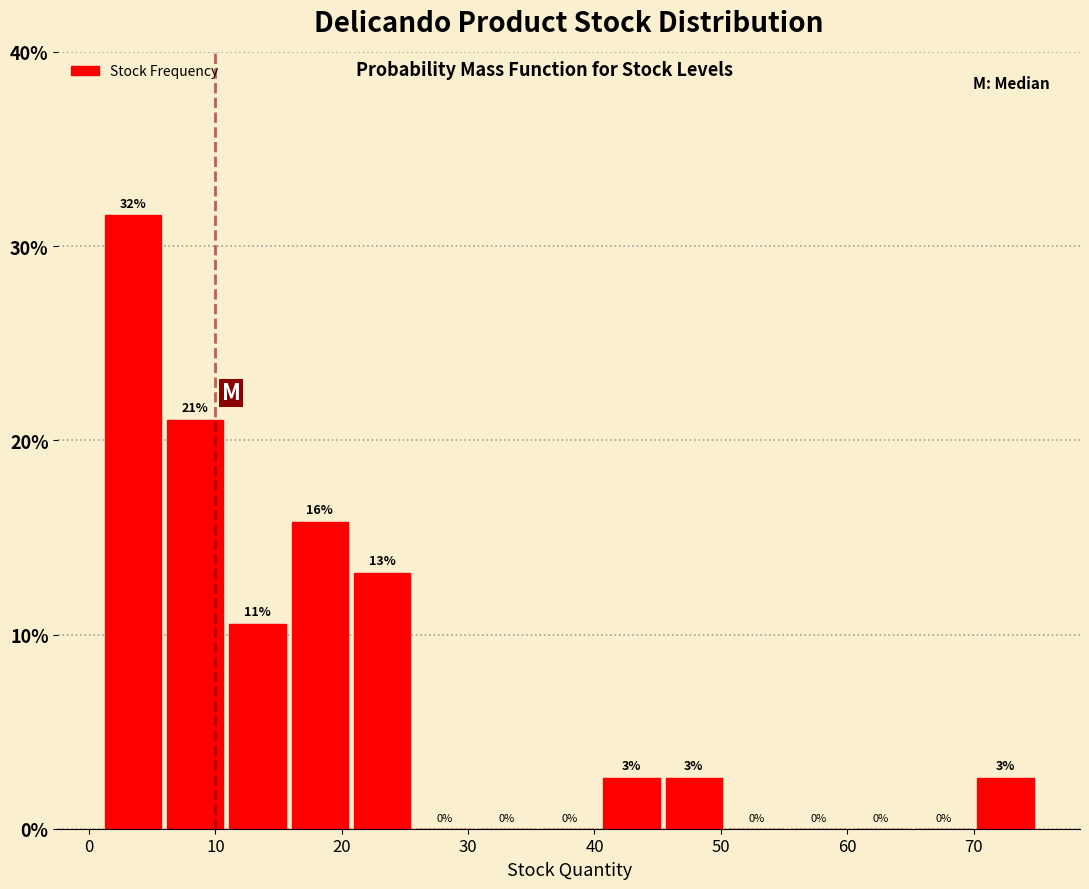

Which range on the x-axis has the tallest bar?

1 to 6